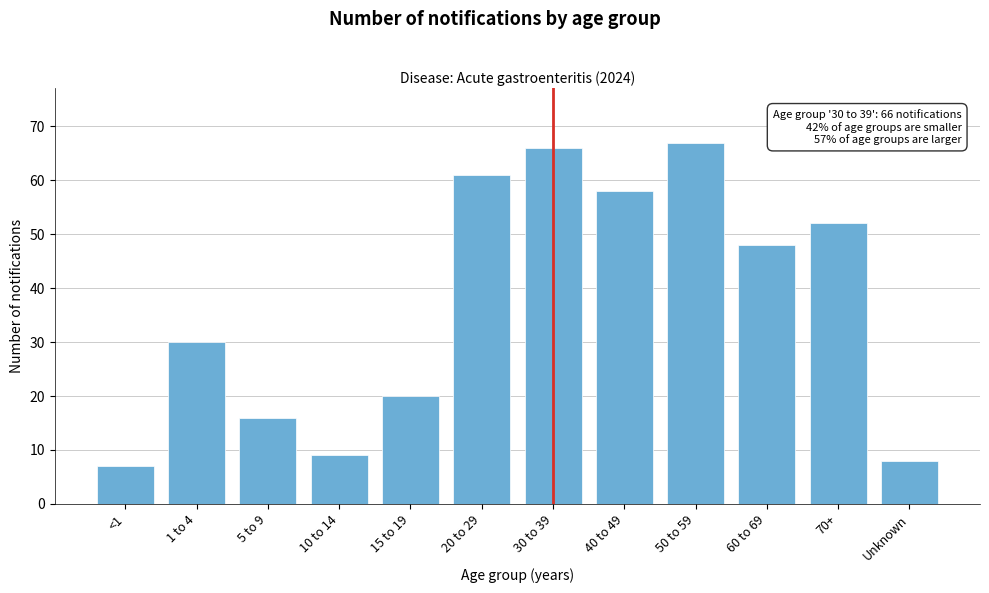

Reading right to left, transcribe all the data shown in this chart.

Unknown=8	70+=52	60 to 69=48	50 to 59=67	40 to 49=58	30 to 39=66	20 to 29=61	15 to 19=20	10 to 14=9	5 to 9=16	1 to 4=30	<1=7